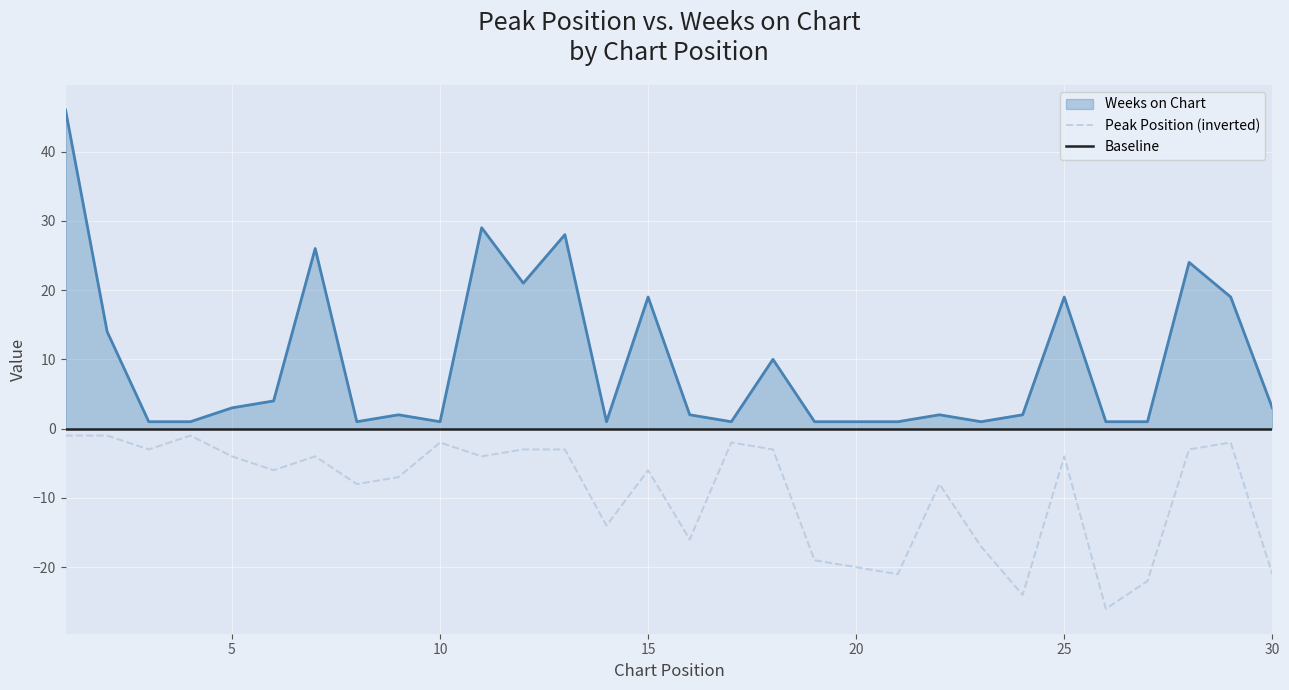

True or false: Peak Position (inverted) and Weeks on Chart cross at least once.

False